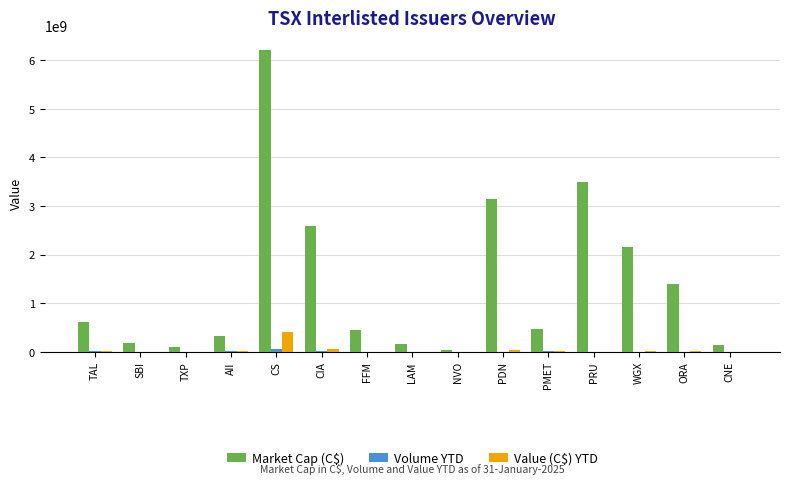

The Market Cap (C$) series shows 2159721190.1 at WGX. True or false?

True